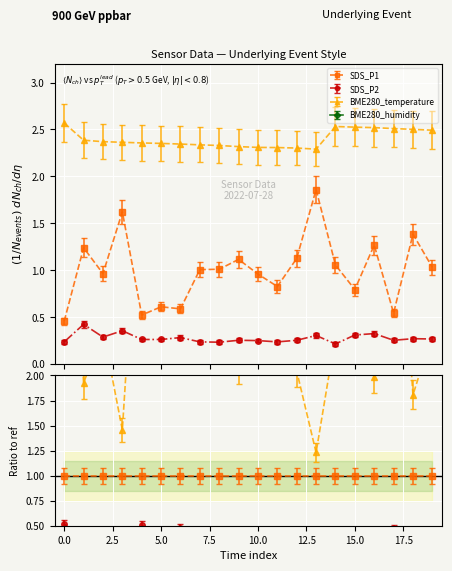

What is the value of the SDS_P2 point at the 11th from the left?

0.3